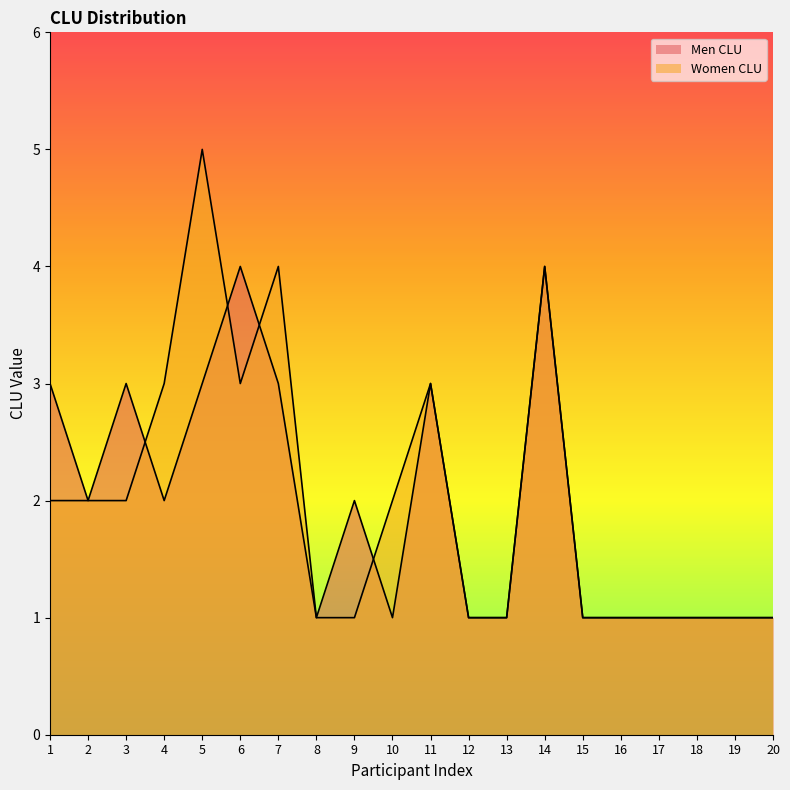

Which series has the largest range (max minus min)?

Women CLU